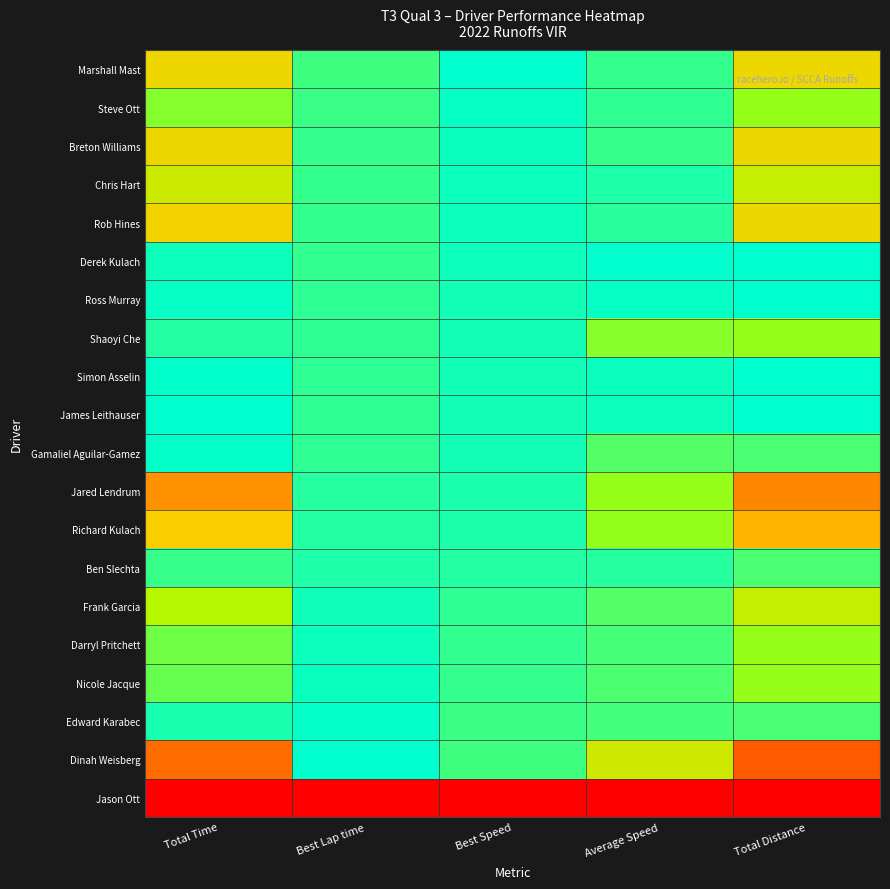

What is the spread (max minus min) of values at Best Speed?

1.0